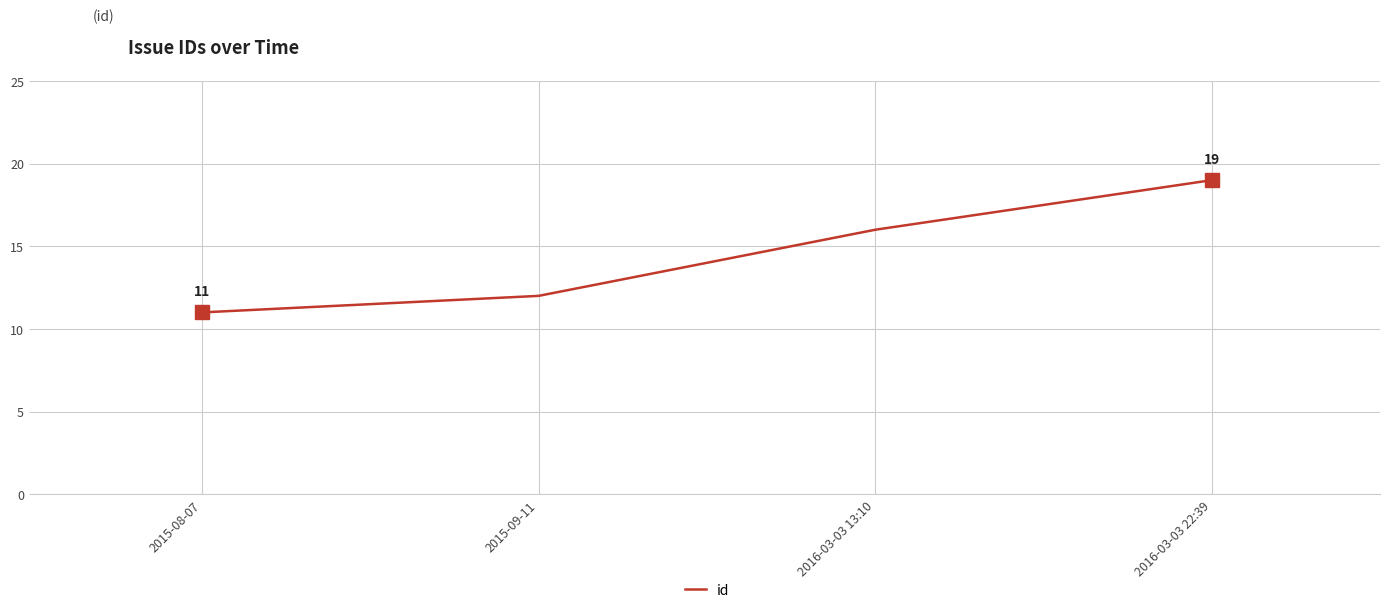

What position from the right is 2015-08-07?

4